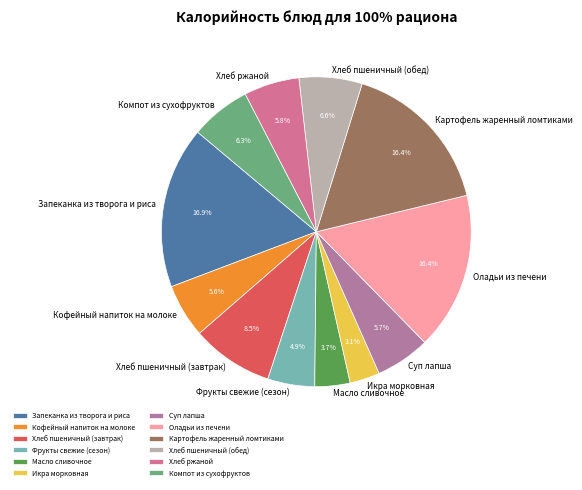

What is the smallest slice in the pie chart?

Икра морковная